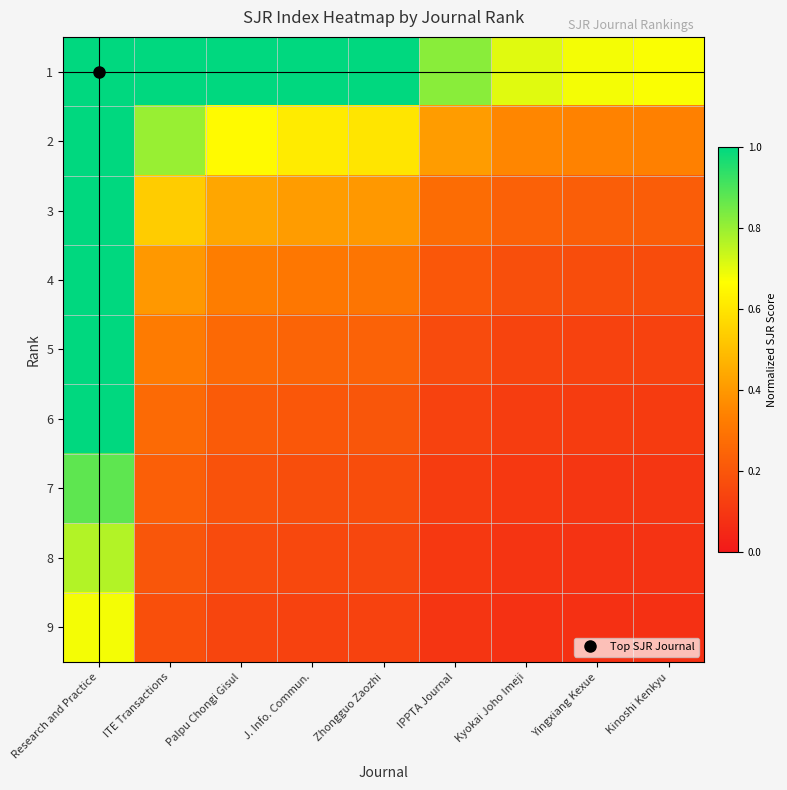

What is the total value across all series at Kyokai Joho Imeji?

2.0